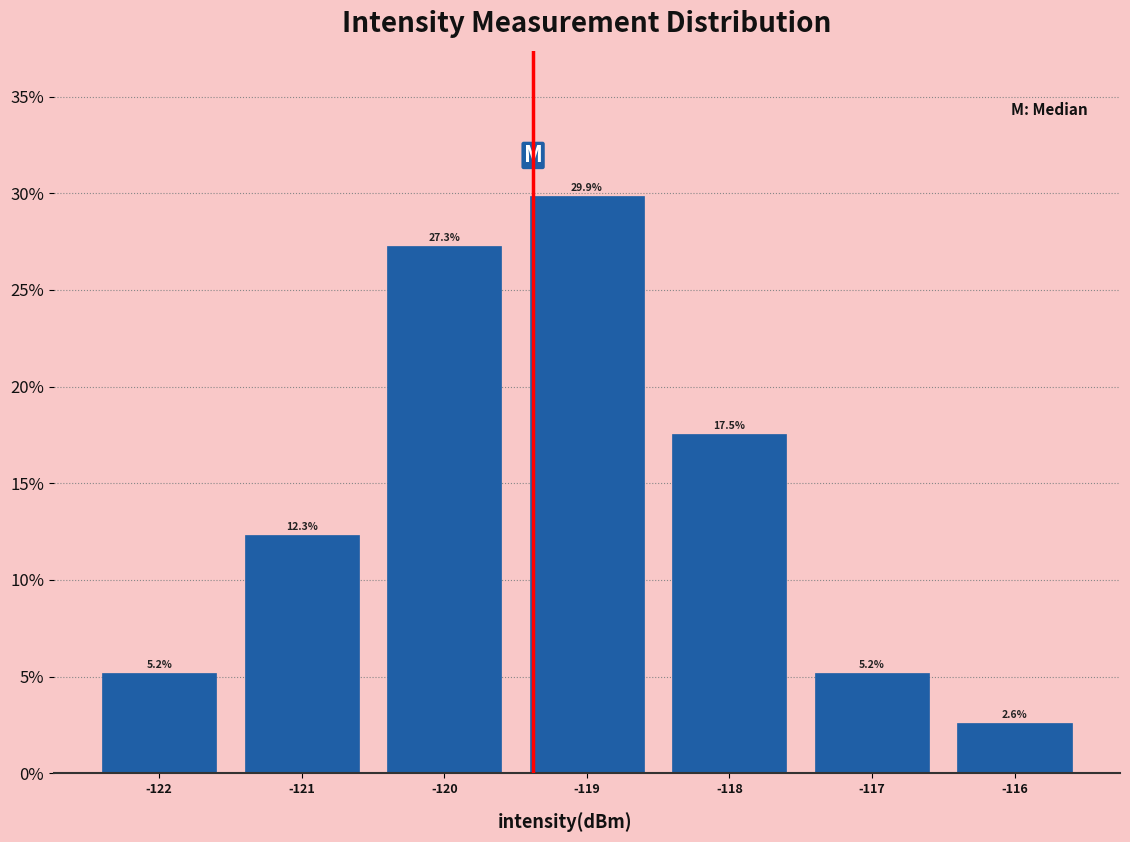

Reading left to right, transcribe this chart: for each bar, give the range it covers on the x-axis and its height.

-122.5 to -121.5: 5.2
-121.5 to -120.5: 12.3
-120.5 to -119.5: 27.3
-119.5 to -118.5: 29.9
-118.5 to -117.5: 17.5
-117.5 to -116.5: 5.2
-116.5 to -115.5: 2.6